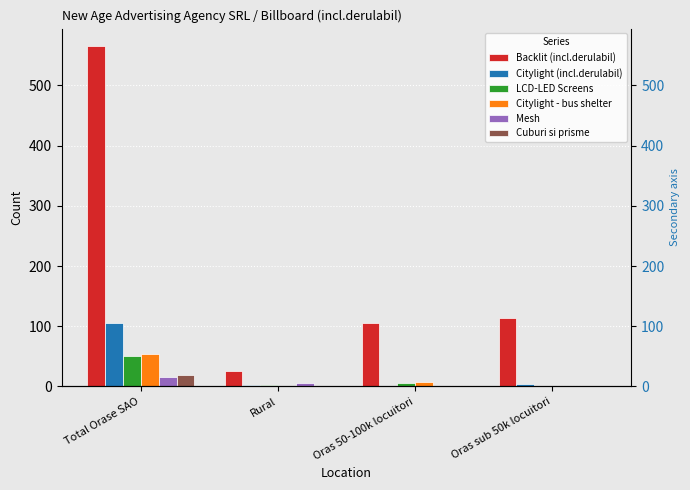

How many data points does each series have?

4